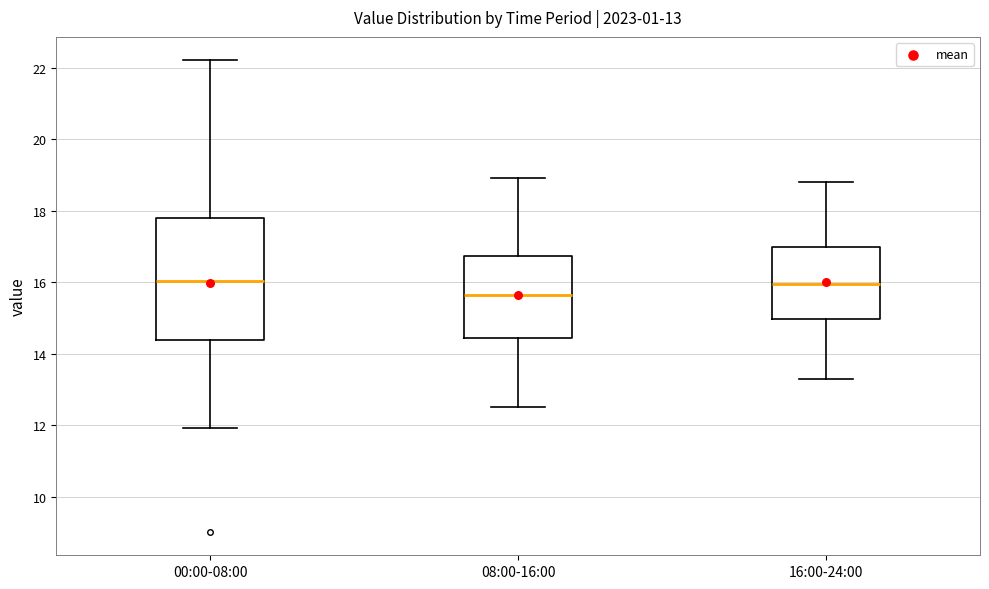

Which box has the lowest median line?

08:00-16:00